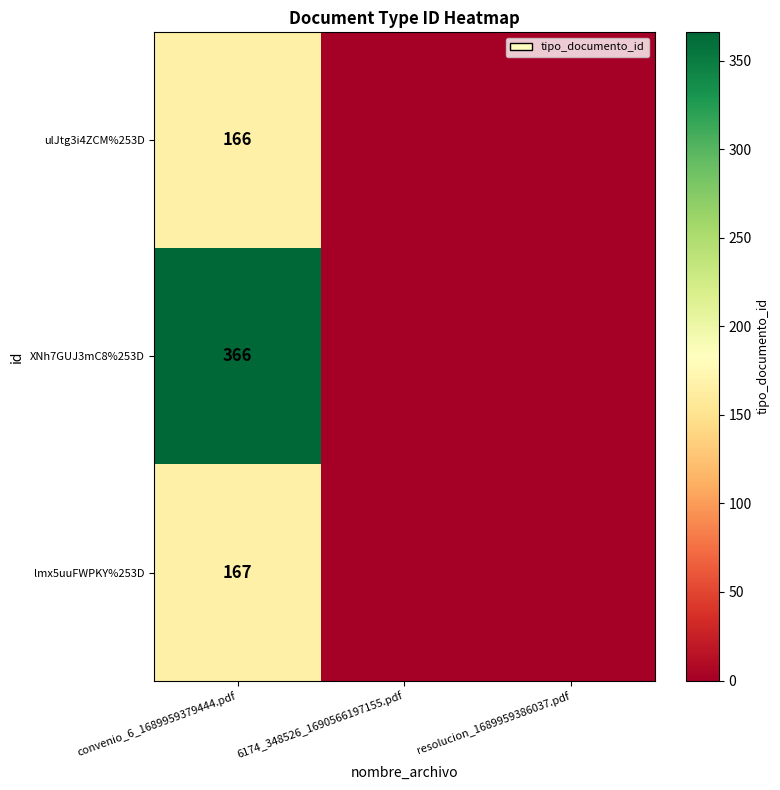

The value of ulJtg3i4ZCM%253D at convenio_6_1689959379444.pdf is 51. True or false?

False